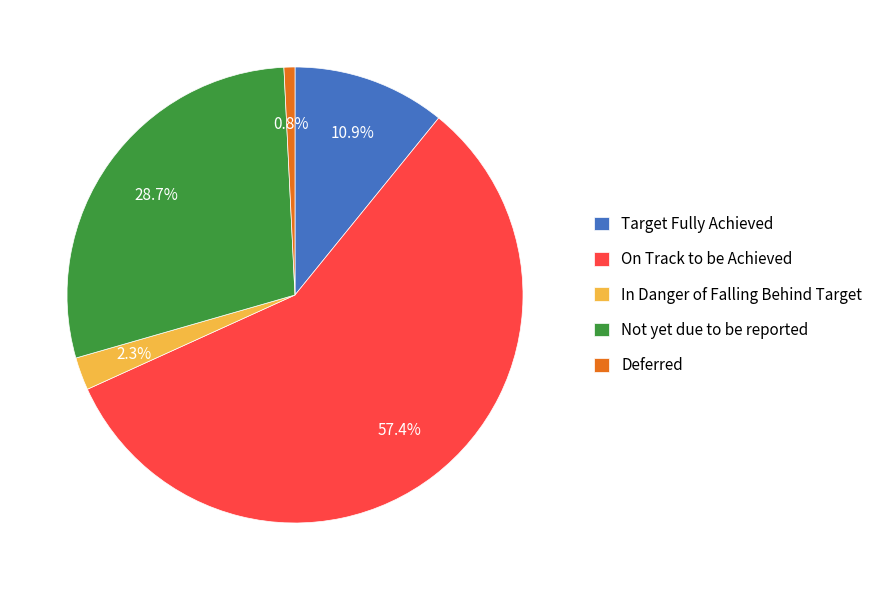

To the nearest percent, what is the average slice percentage?

20%